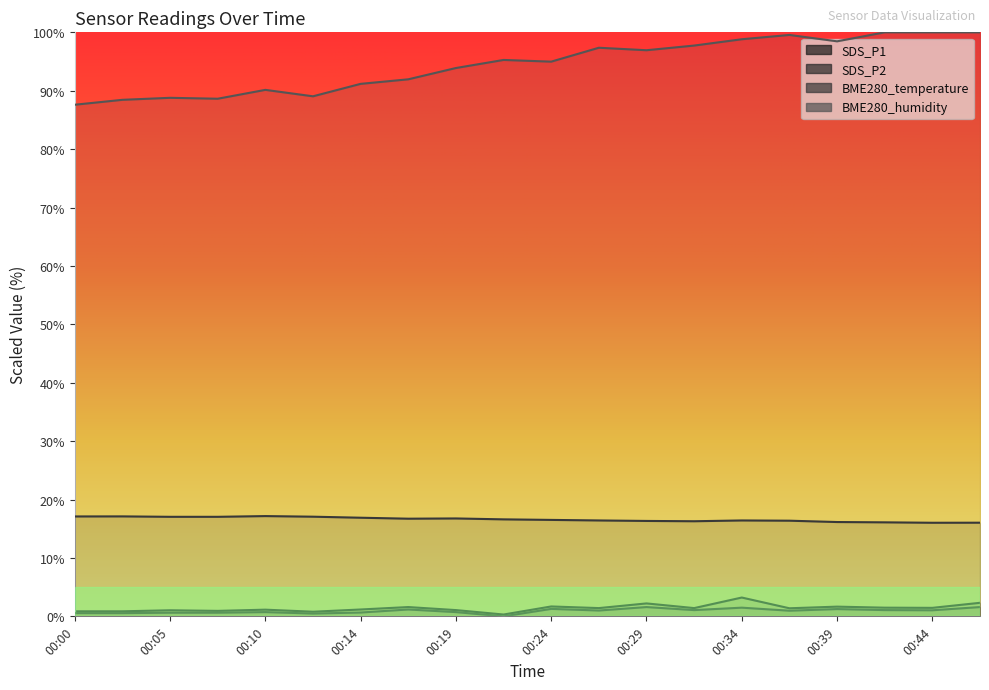

True or false: BME280_humidity has a value of 63.0 at 00:22.

False